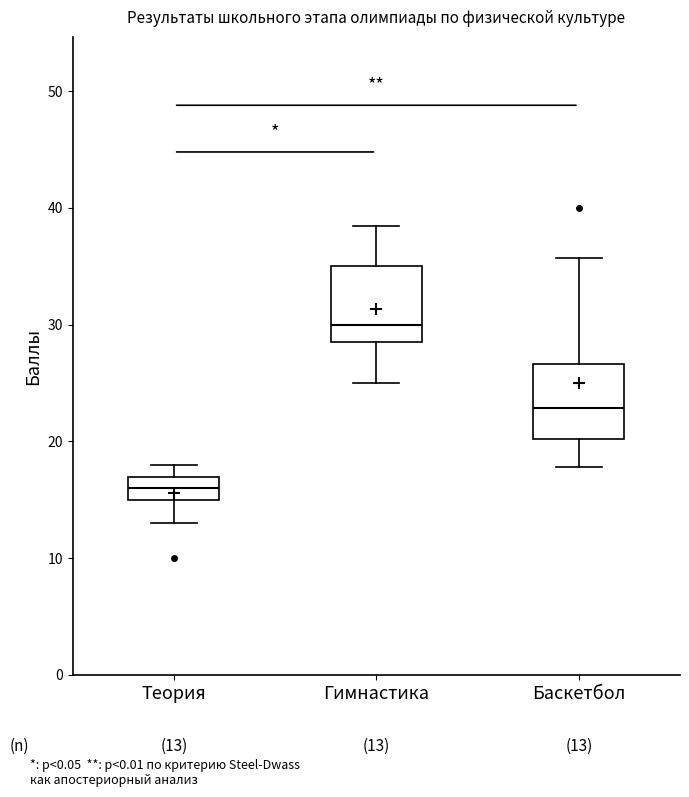

Which box's median line is the highest?

Гимнастика